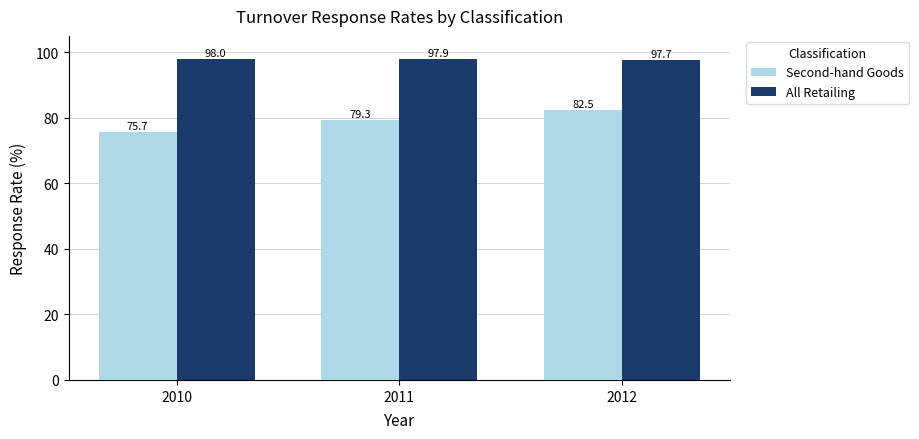

What is the value of the All Retailing bar at the 3rd from the left?

97.7